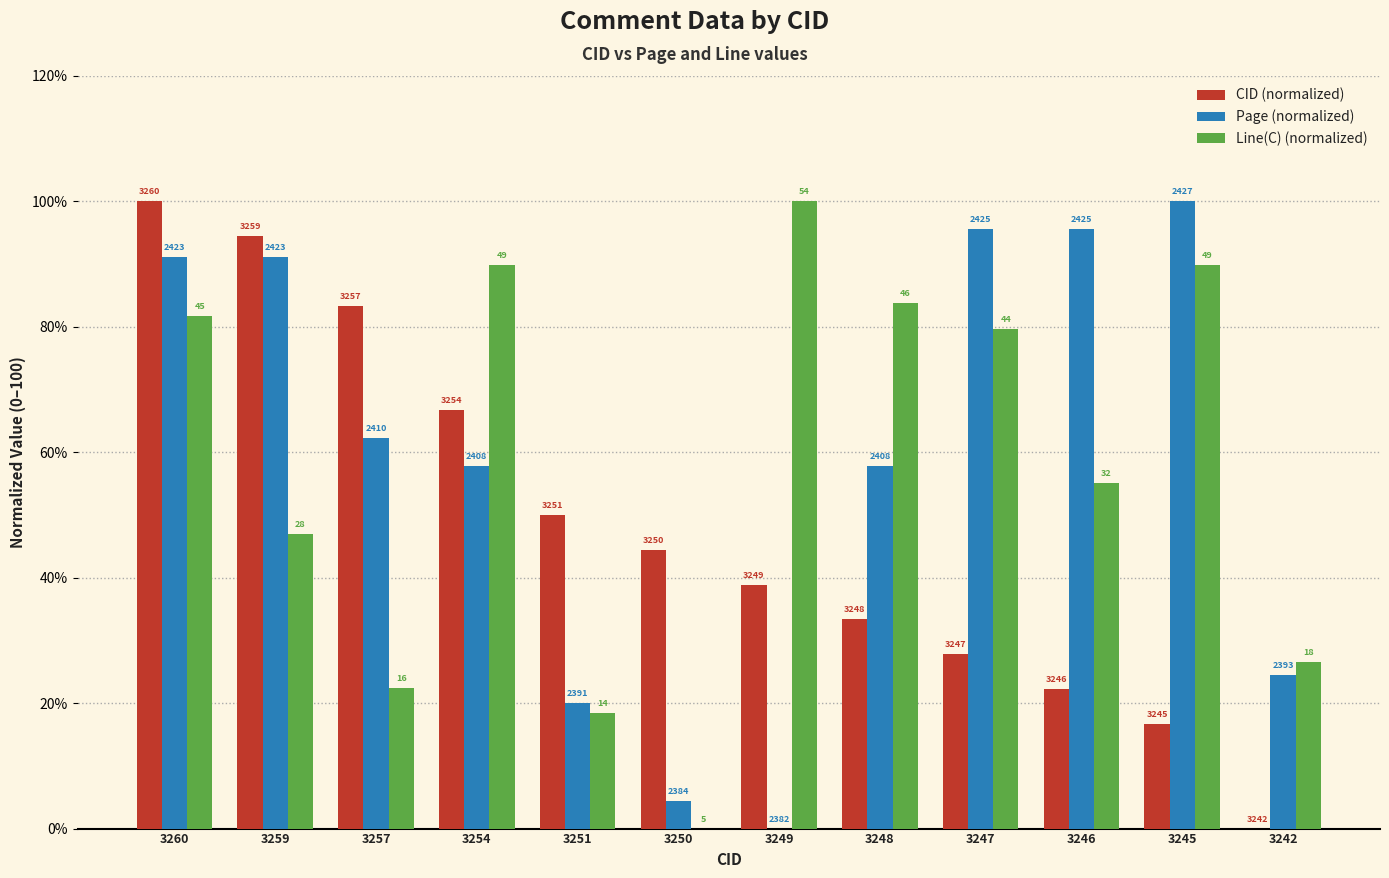

What is the maximum value for Page (normalized)?

100.0